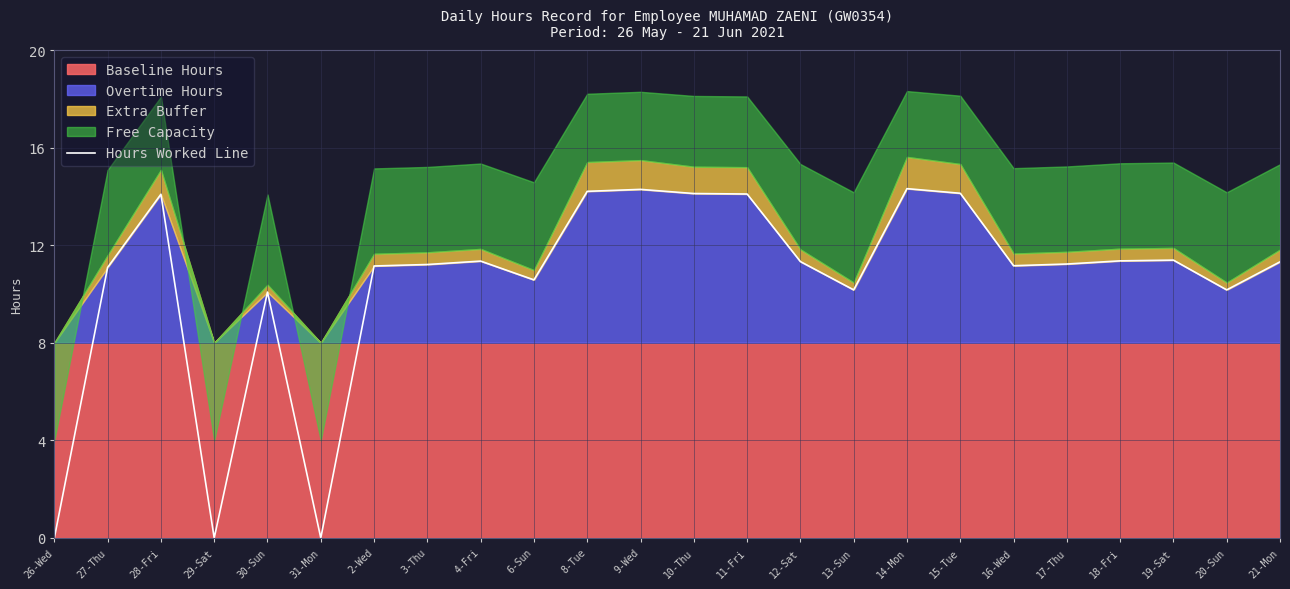

How many data points are less than 11?

7